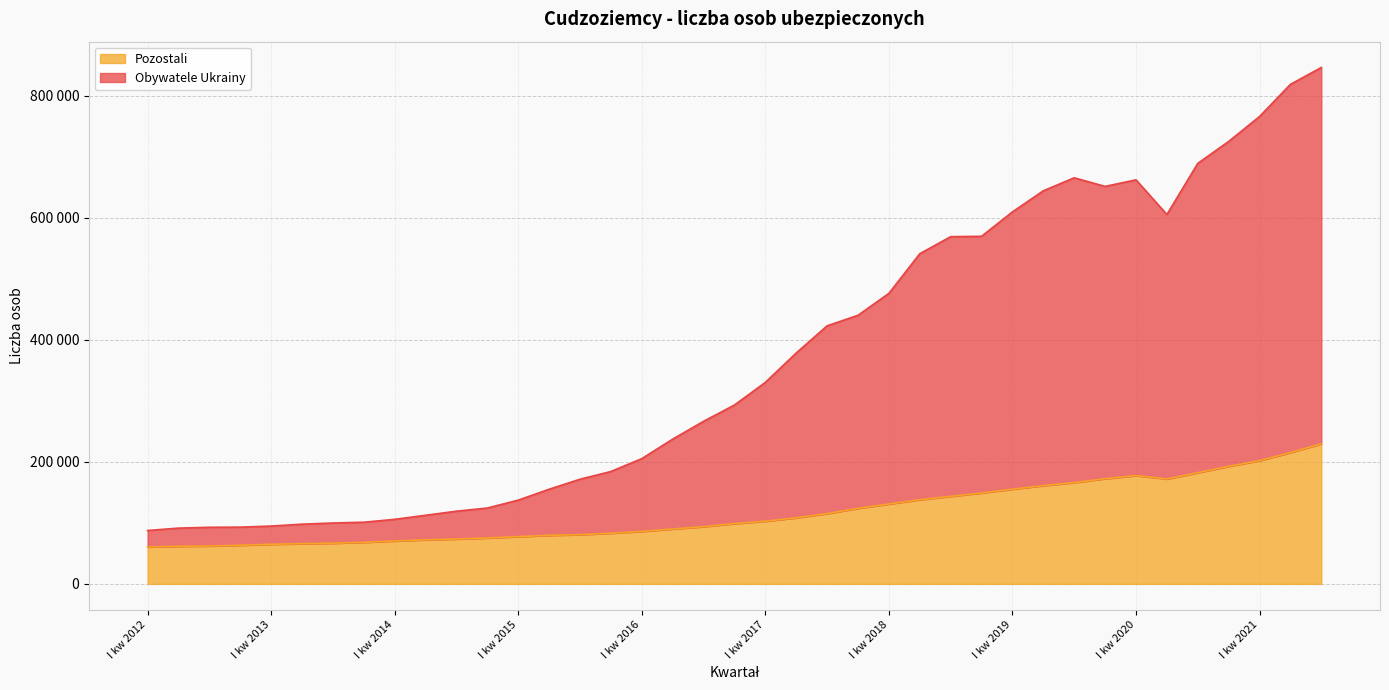

True or false: Obywatele Ukrainy and Pozostali cross at least once.

False